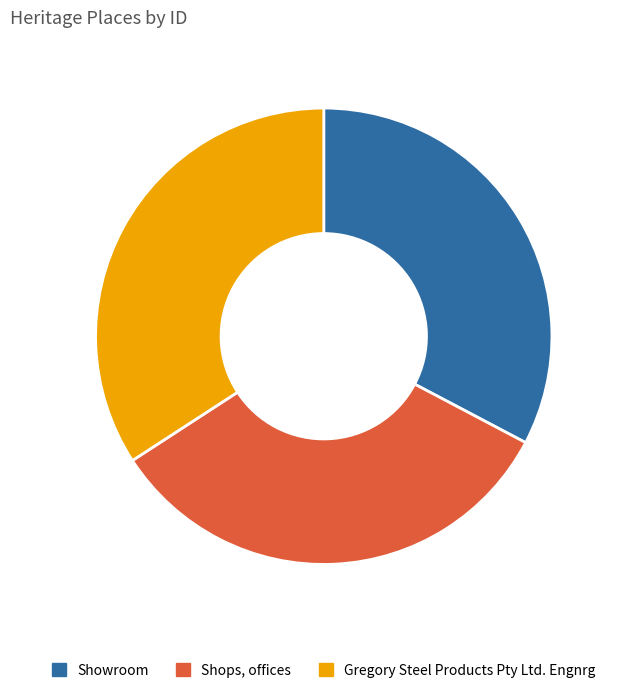

Which category has the biggest portion of the pie?

Gregory Steel Products Pty Ltd. Engnrg